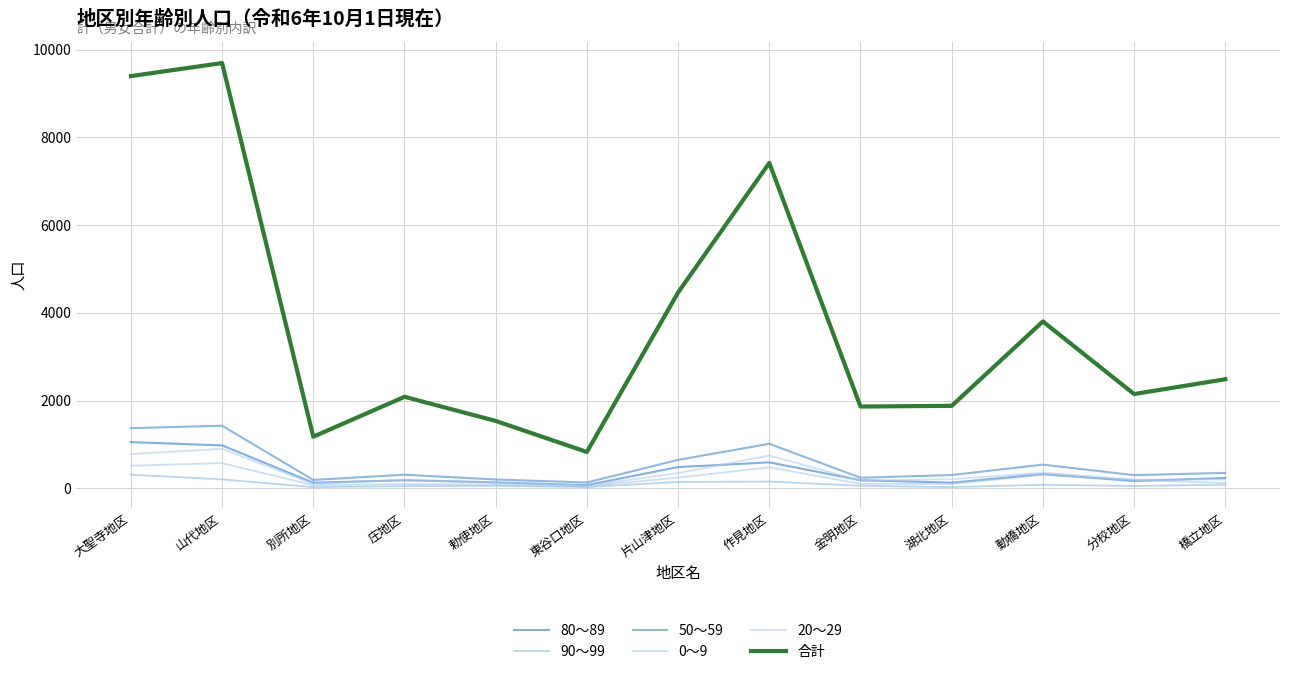

Is it true that 20～29 equals 199 at 分校地区?

True